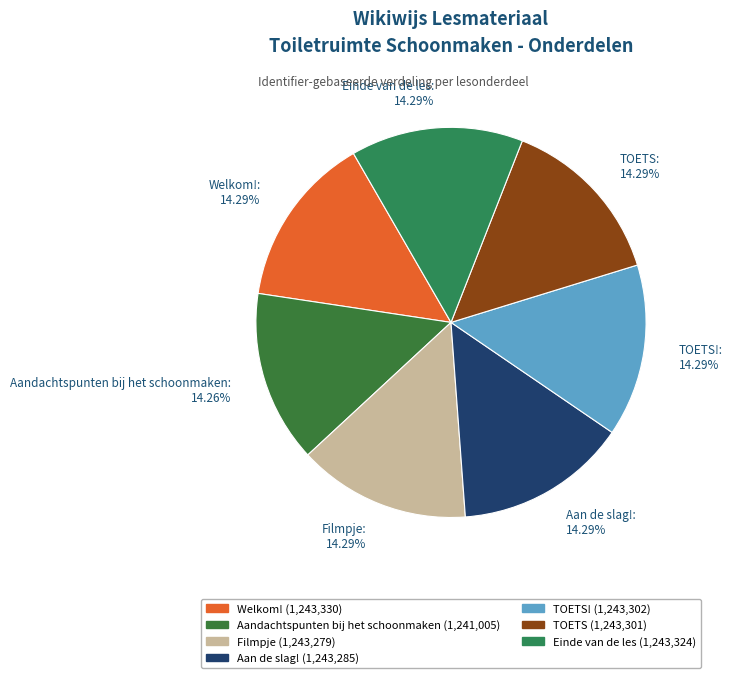

What is the ratio of the value at TOETS!: 14.29% to the value at Aan de slag!: 14.29%?

1.0